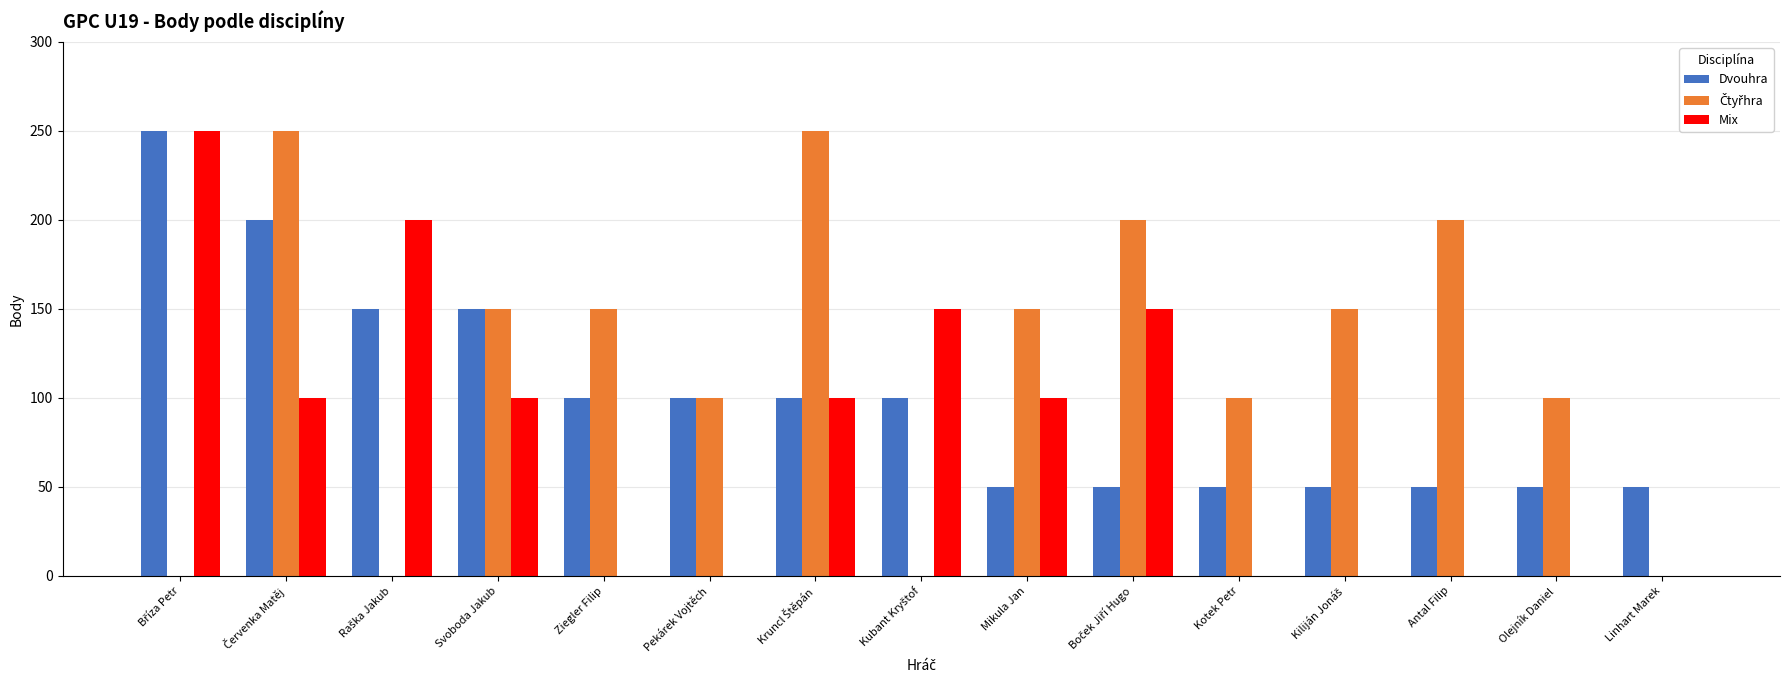

Is it true that Mix equals 156 at Antal Filip?

False